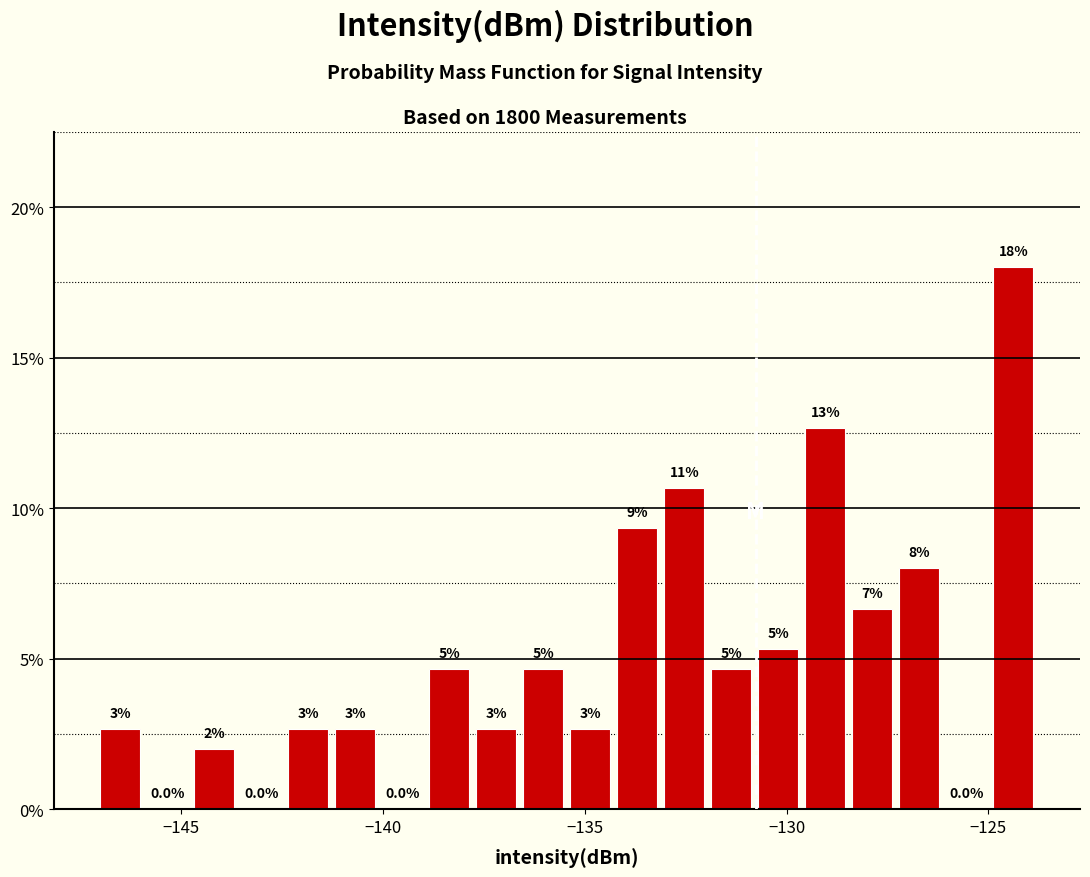

Read against the x-axis, roughly where is the centre of the tallest bar?

-124.5